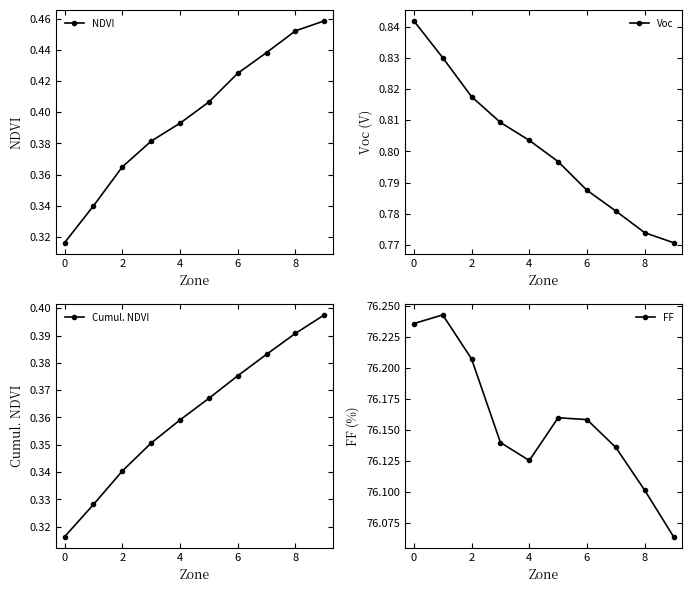

List the series in order of their peak value, highest first.

FF, Voc, NDVI, Cumul. NDVI